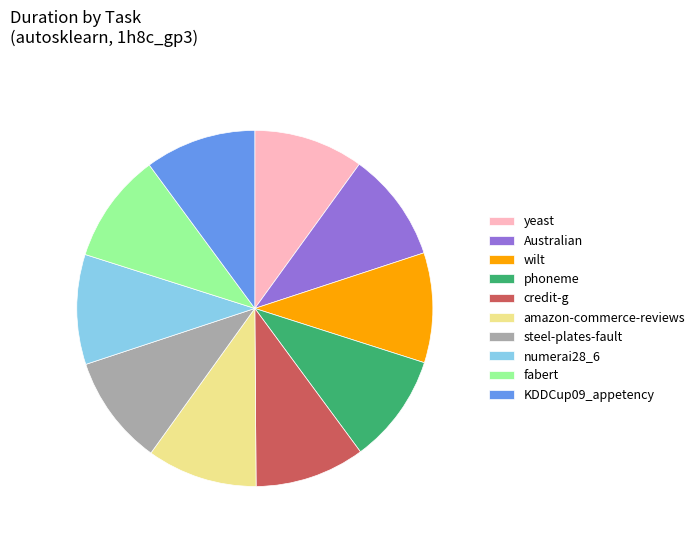

What is the ratio of the value at phoneme to the value at amazon-commerce-reviews?

1.0